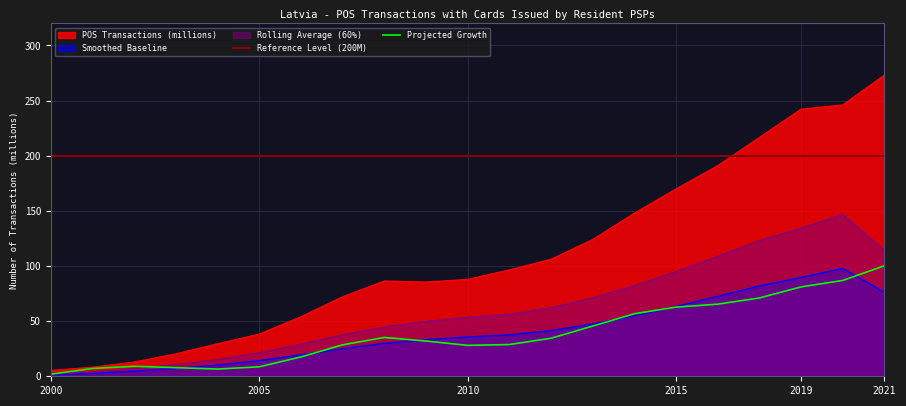

True or false: POS Transactions (millions) and Trend (smoothed) cross at least once.

False